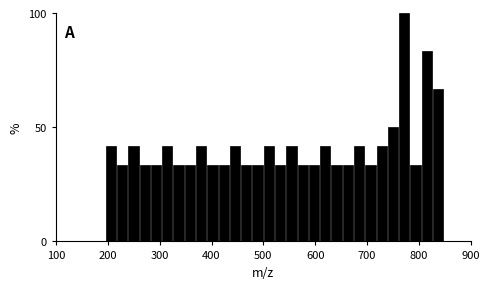

Around what value on the x-axis is the tallest bar? Give the approximate position of its centre, as read against the axis.

770